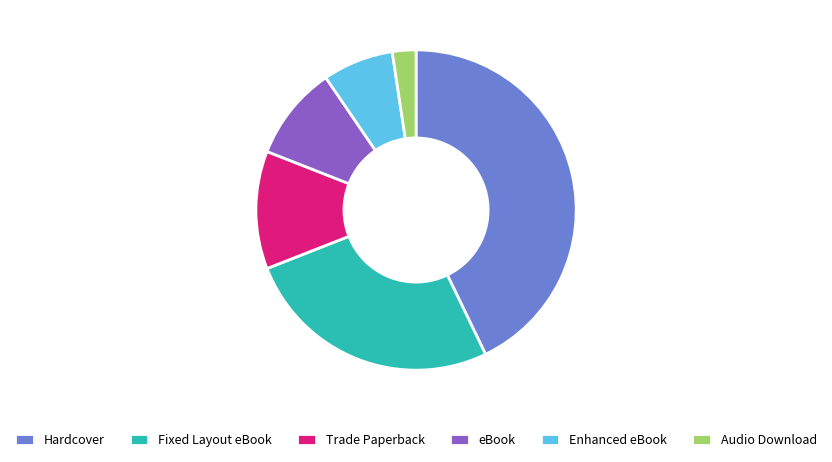

Do Hardcover and Trade Paperback together represent more than half of the pie?

Yes